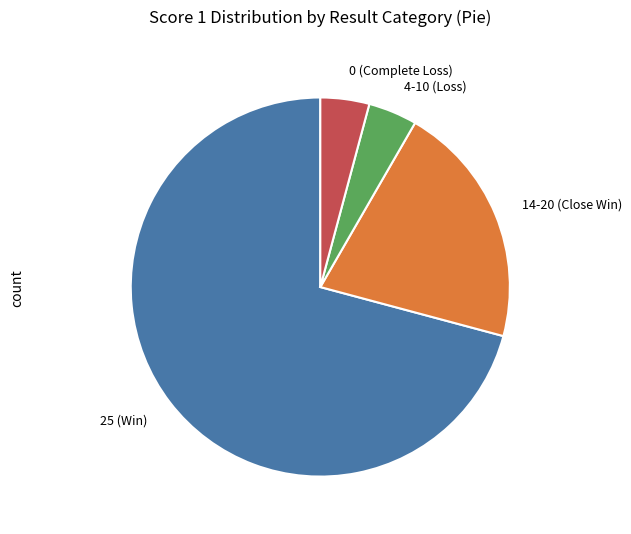

Does 25 (Win) account for over 50% of the chart?

Yes